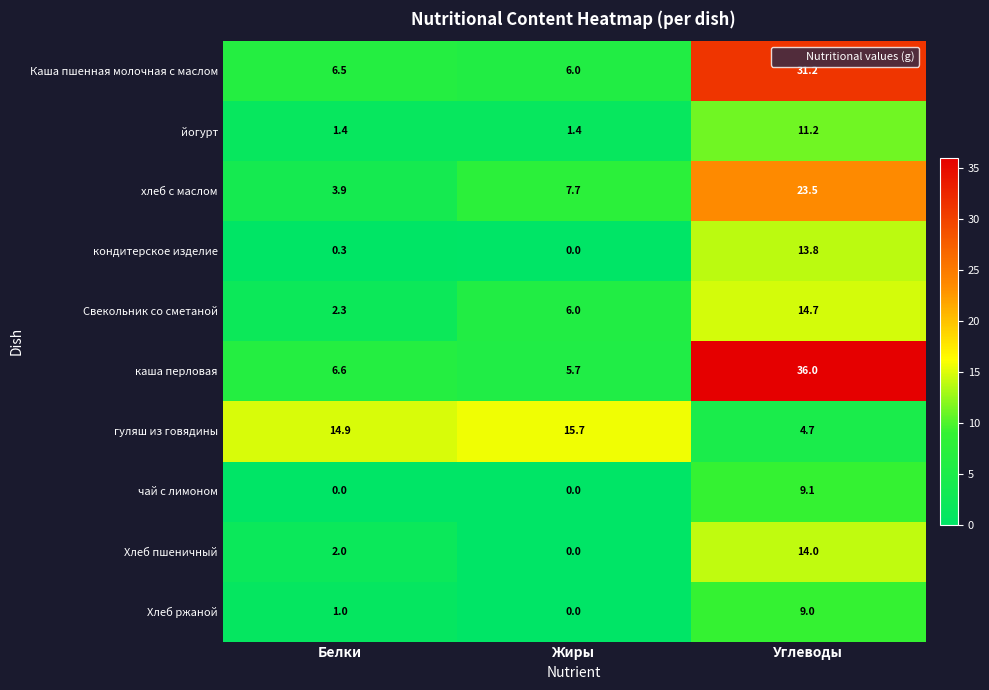

Reading right to left, transcribe all the data shown in this chart.

Каша пшенная молочная с маслом: 31.2	6.0	6.5
йогурт: 11.2	1.4	1.4
хлеб с маслом: 23.5	7.7	3.9
кондитерское изделие: 13.8	0.0	0.3
Свекольник со сметаной: 14.7	6.0	2.3
каша перловая: 36.0	5.7	6.6
гуляш из говядины: 4.7	15.7	14.9
чай с лимоном: 9.1	0.0	0.0
Хлеб пшеничный: 14.0	0.0	2.0
Хлеб ржаной: 9.0	0.0	1.0